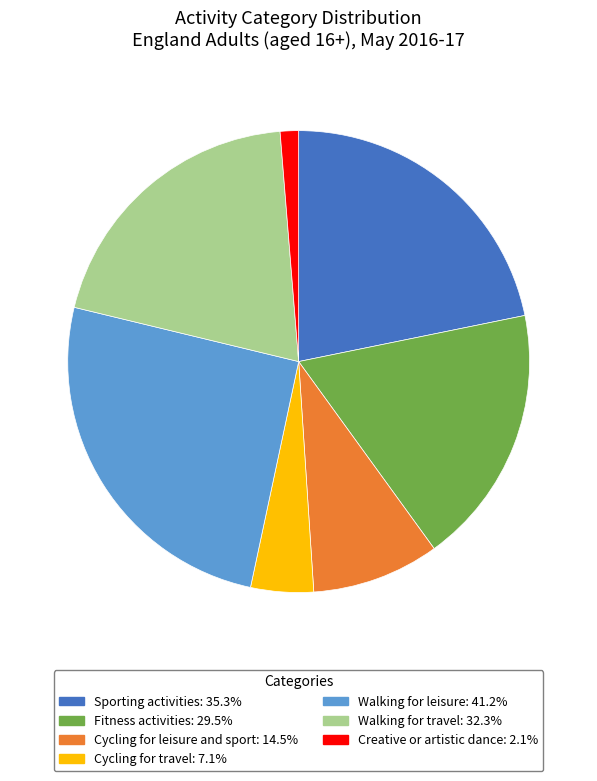

Rank the categories by value from highest to lowest.

Walking for leisure, Sporting activities, Walking for travel, Fitness activities, Cycling for leisure and sport, Cycling for travel, Creative or artistic dance